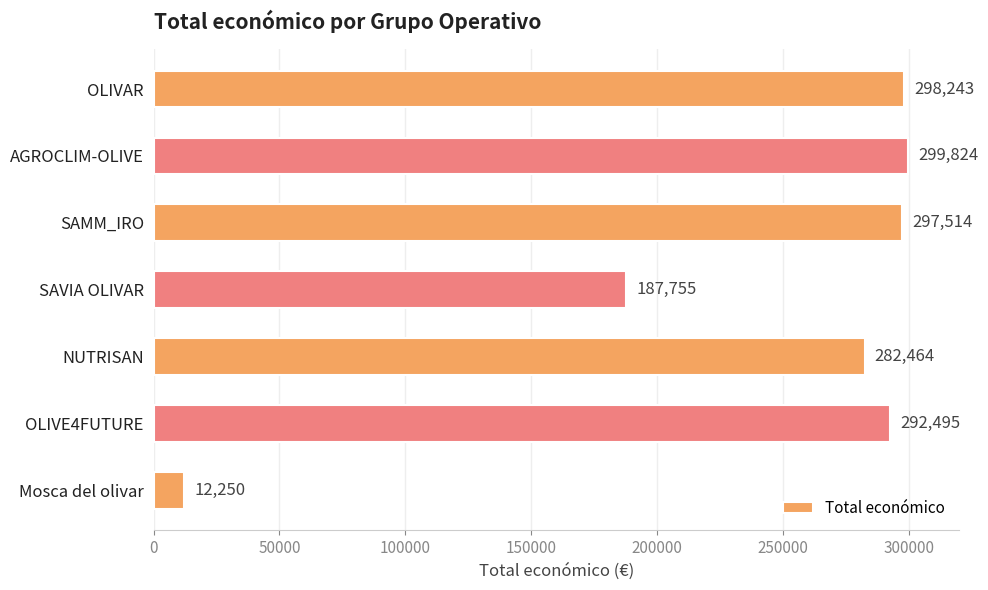

What is the label of the 7th bar from the top?

Mosca del olivar